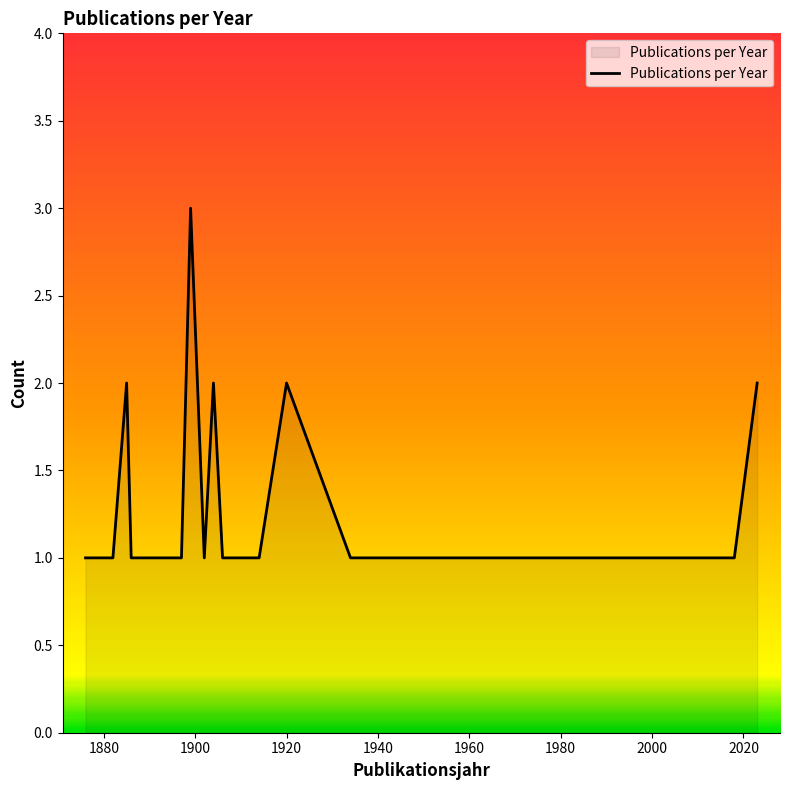

How many values are between 1 and 2?

26